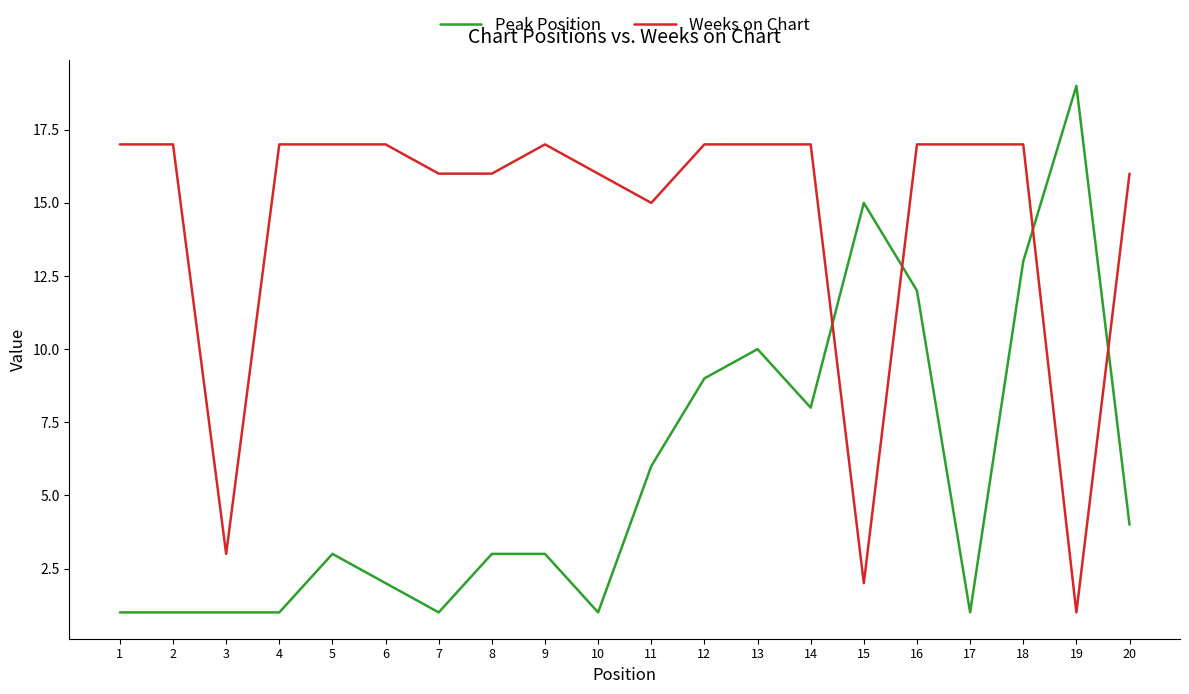

Where do Peak Position and Weeks on Chart first cross each other?

14 and 15